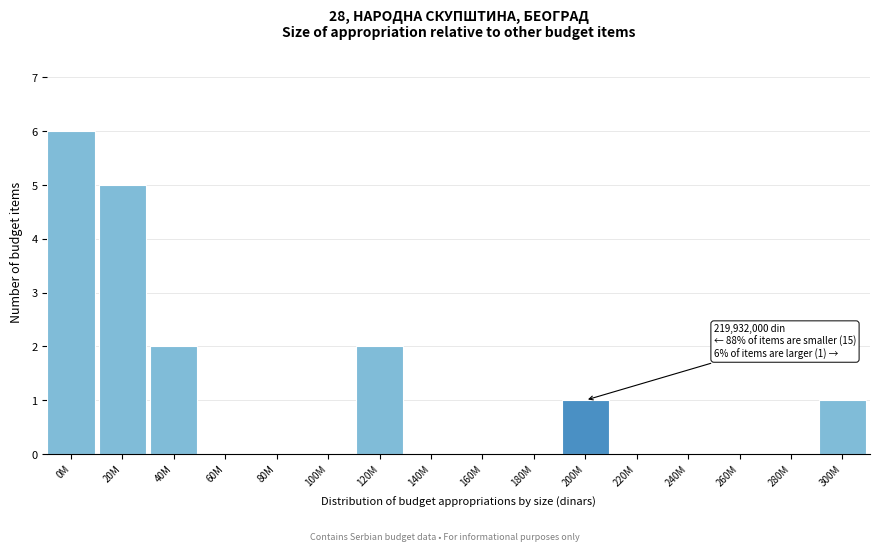

Reading right to left, transcribe all the data shown in this chart.

300M=1	280M=0	260M=0	240M=0	220M=0	200M=1	180M=0	160M=0	140M=0	120M=2	100M=0	80M=0	60M=0	40M=2	20M=5	0M=6